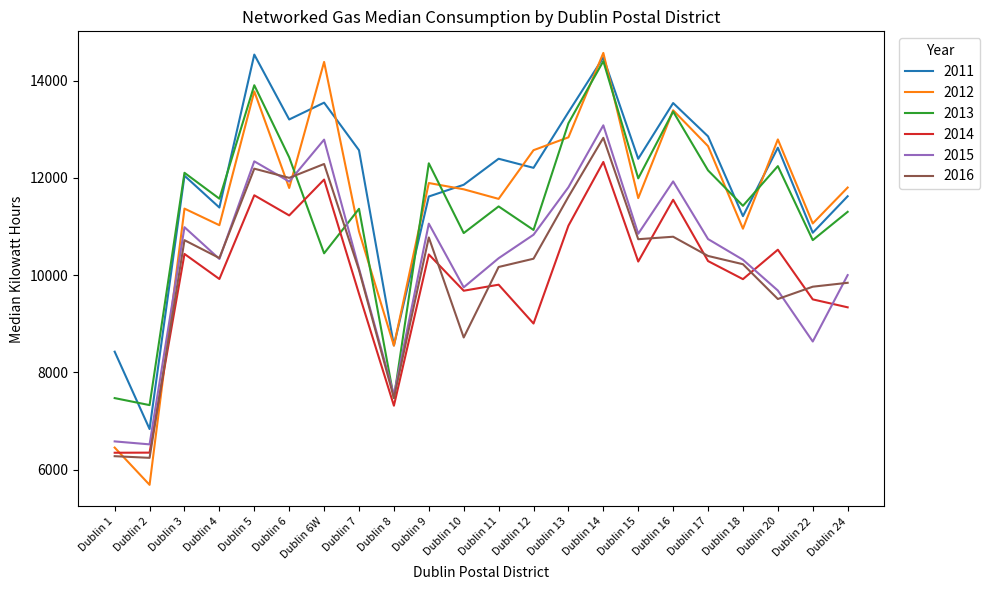

Which series has the largest total across all categories?

2011